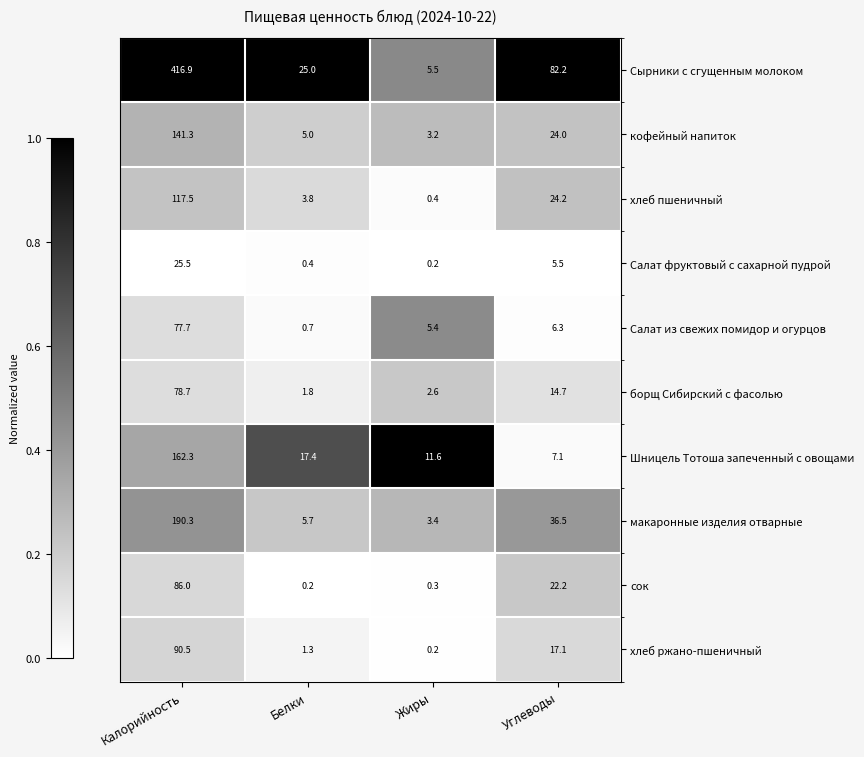

What is the greatest value displayed?

416.9